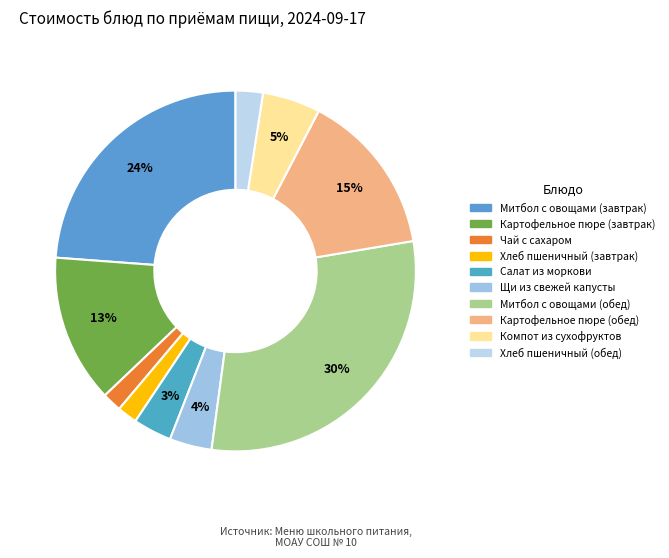

True or false: Хлеб пшеничный (обед) accounts for 10% of the total.

False